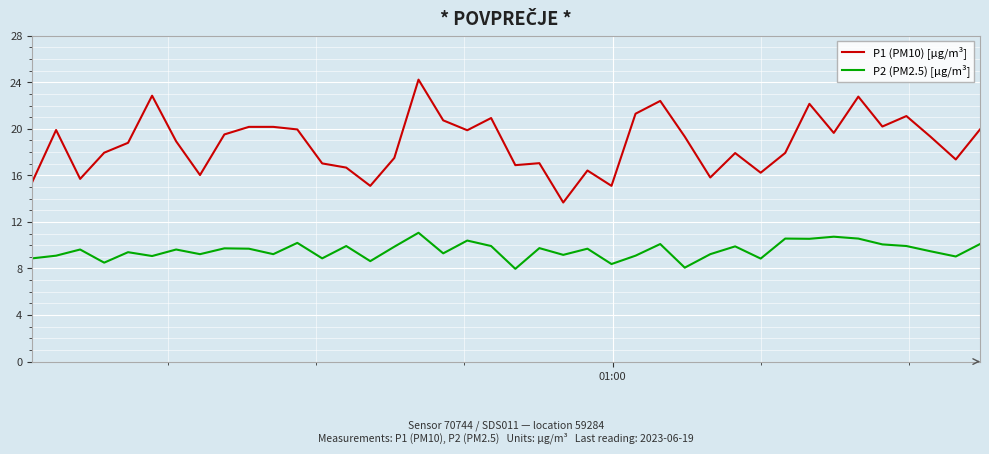

True or false: P1 (PM10) [µg/m³] and P2 (PM2.5) [µg/m³] cross at least once.

False